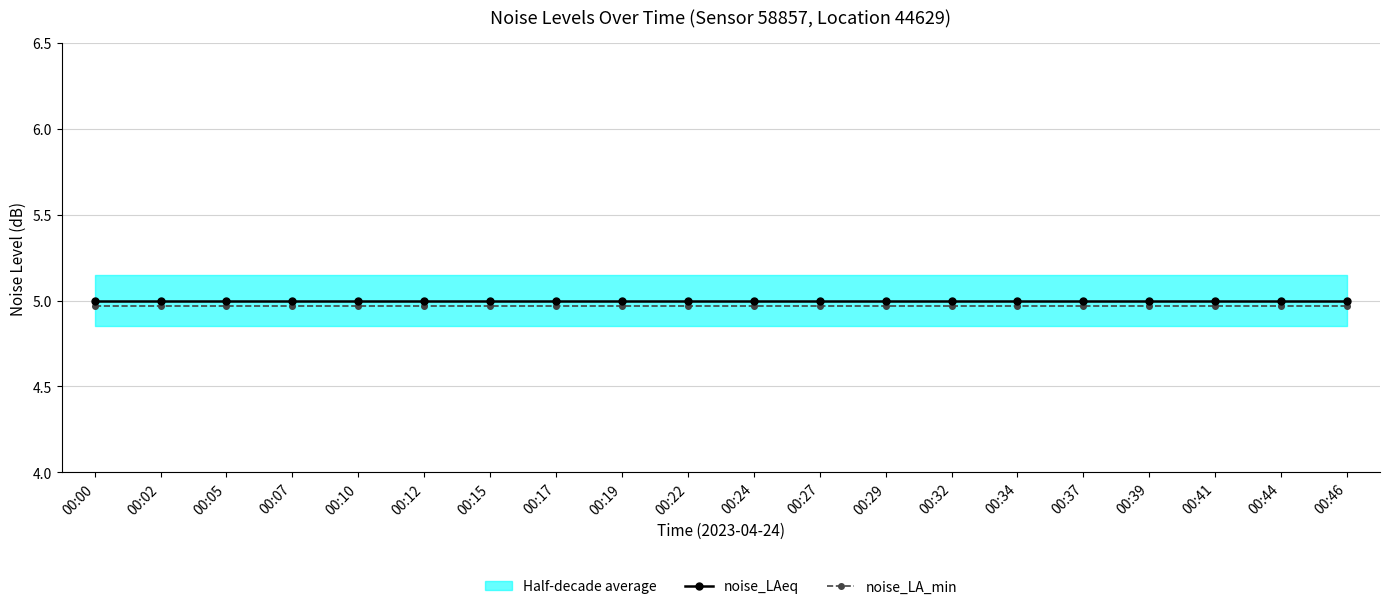

How many lines are shown in the chart?

2